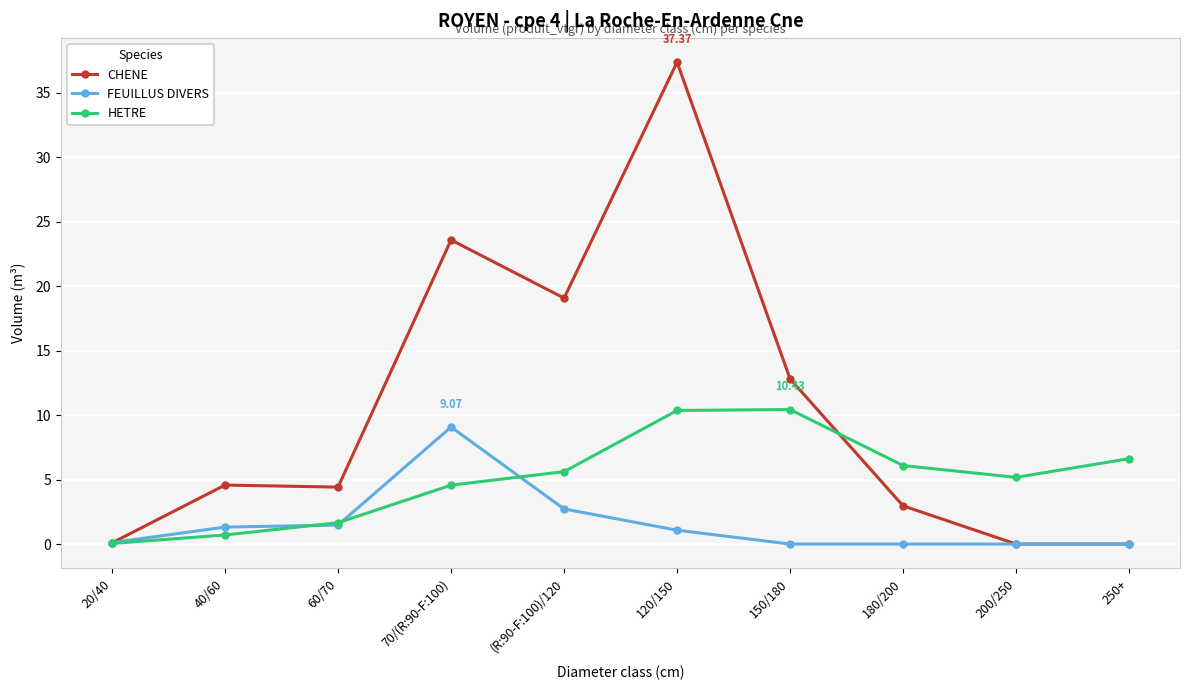

The value of FEUILLUS DIVERS at 200/250 is 0.0. True or false?

True